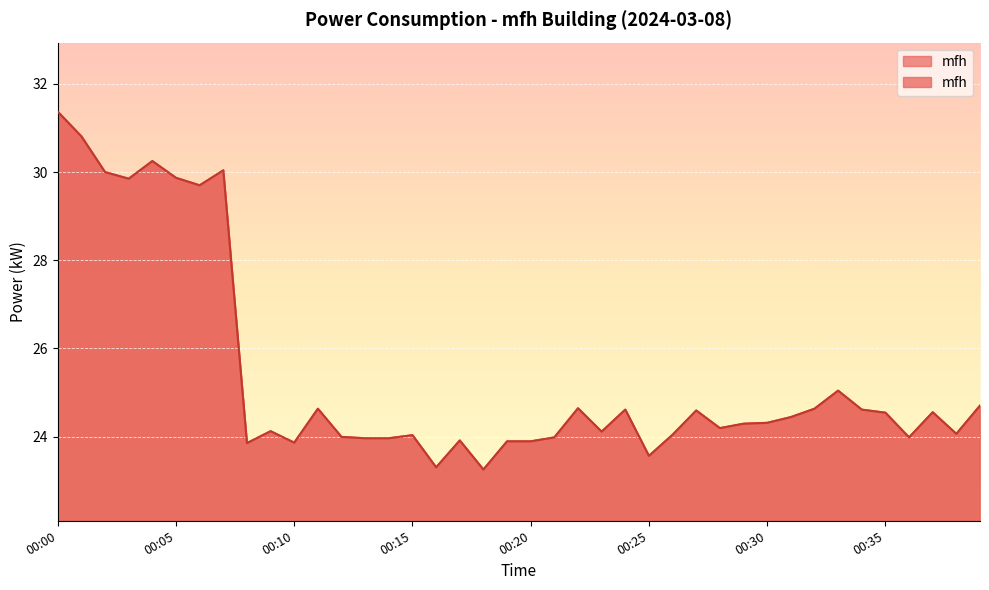

List the labels in order of value, smallest first.

00:18, 00:16, 00:25, 00:08, 00:10, 00:19, 00:20, 00:17, 00:13, 00:14, 00:21, 00:36, 00:12, 00:15, 00:26, 00:38, 00:23, 00:09, 00:28, 00:29, 00:30, 00:31, 00:35, 00:37, 00:27, 00:24, 00:34, 00:11, 00:32, 00:22, 00:39, 00:33, 00:06, 00:03, 00:05, 00:02, 00:07, 00:04, 00:01, 00:00